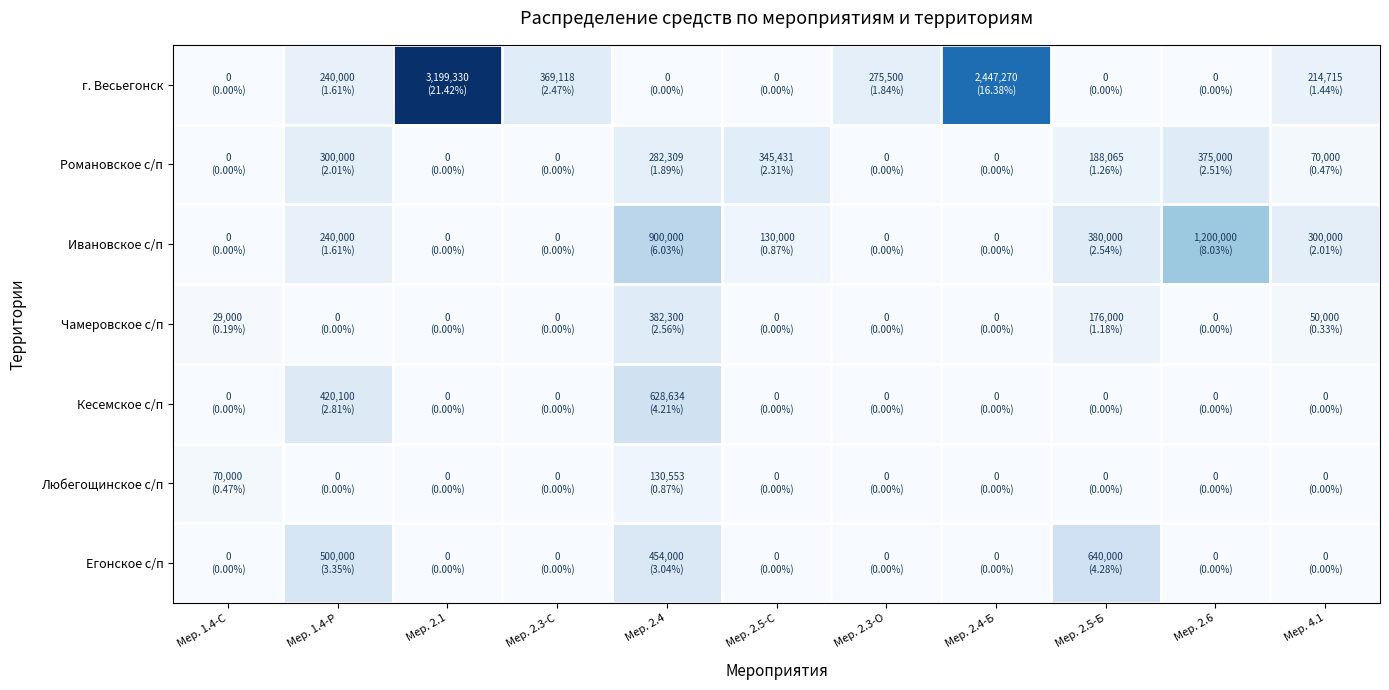

Between Мер. 4.1 and Мер. 1.4-Р, which is larger?

Мер. 1.4-Р